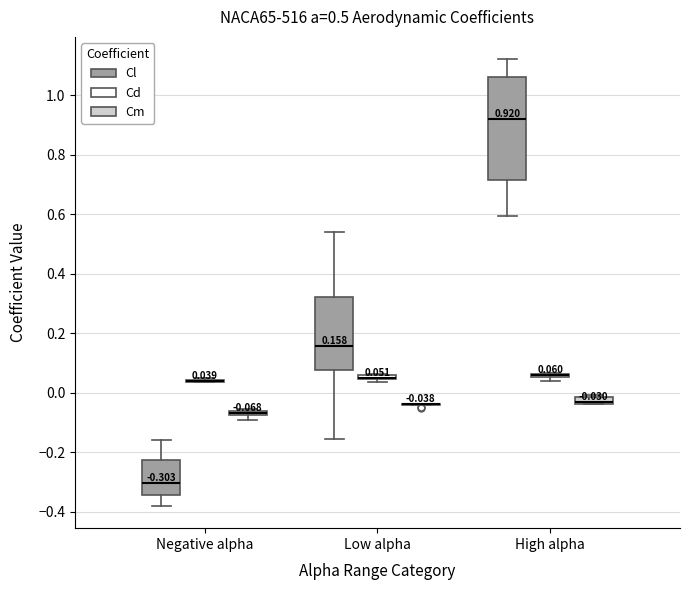

Which box is the tallest, from its lower edge to its upper edge?

High alpha (Cl)